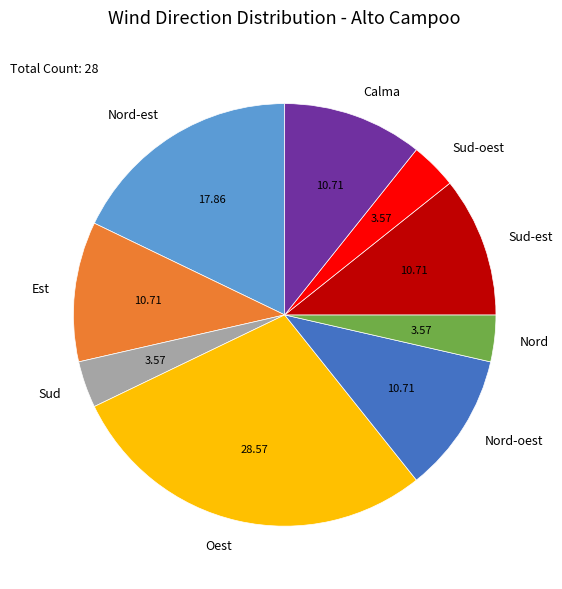

Combined, do Calma and Sud-oest account for over 50%?

No